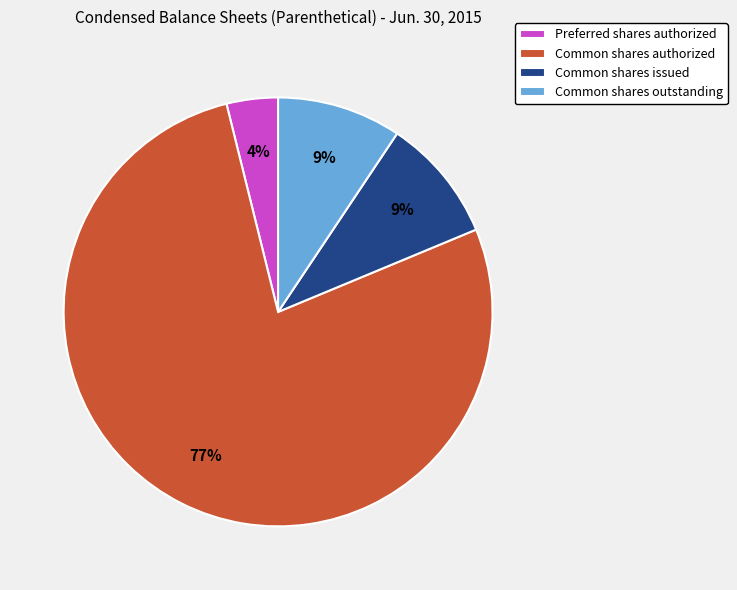

Does Common shares authorized account for over 50% of the chart?

Yes